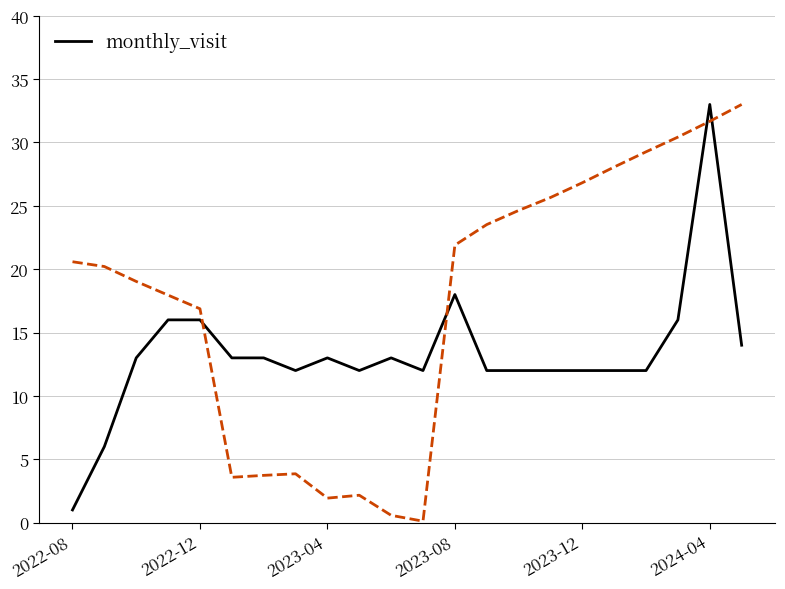

Is this an area chart (filled region under the line)?

No